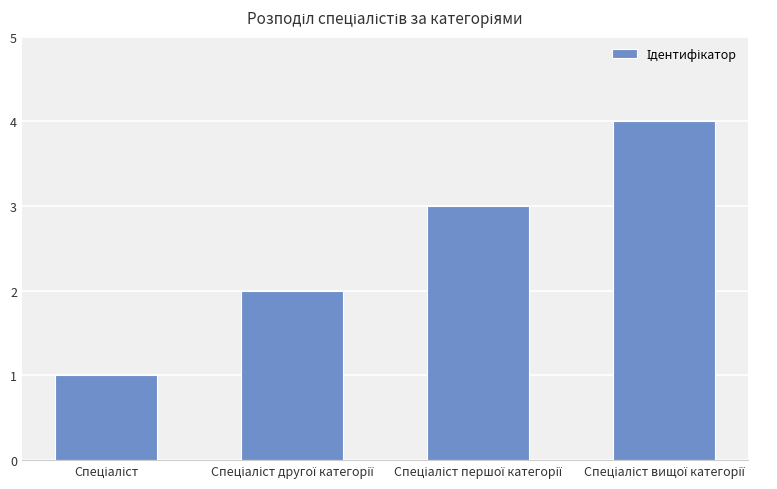

What is the maximum value shown in the chart?

4